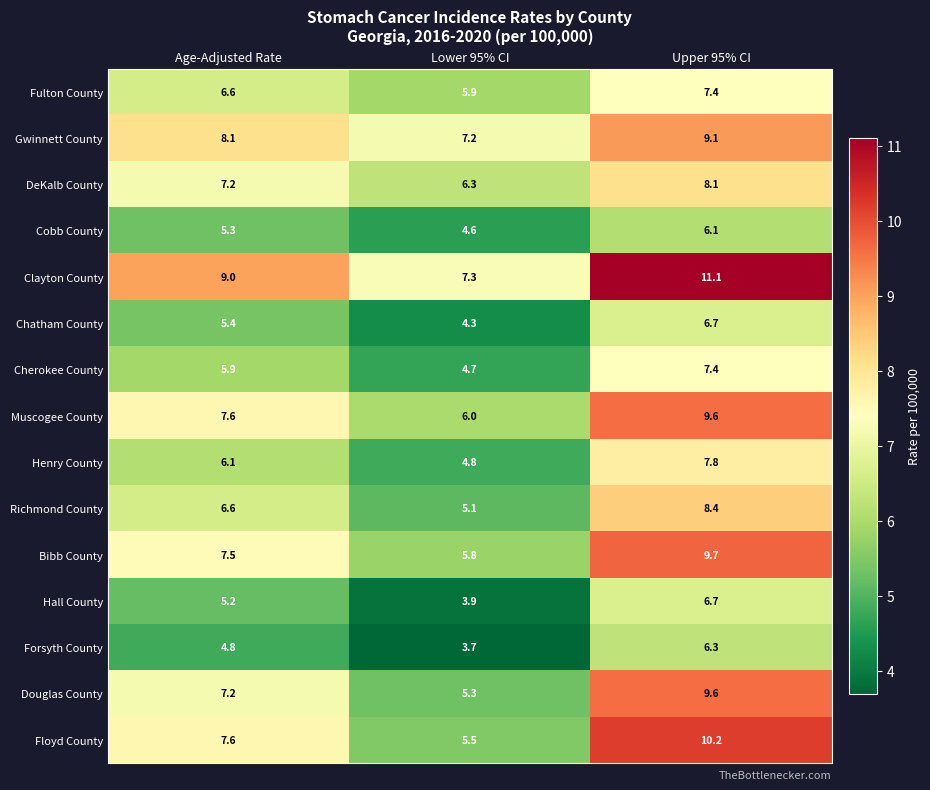

How many categories are shown in the chart?

3